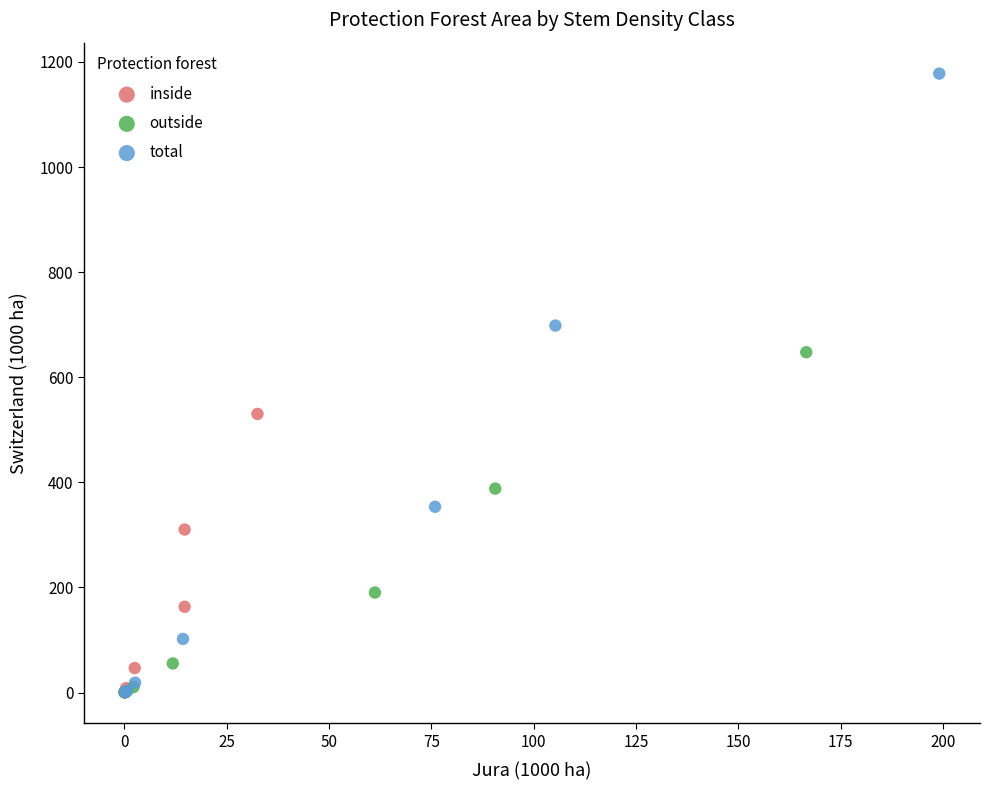

Which series has the largest Y range (max minus min)?

total